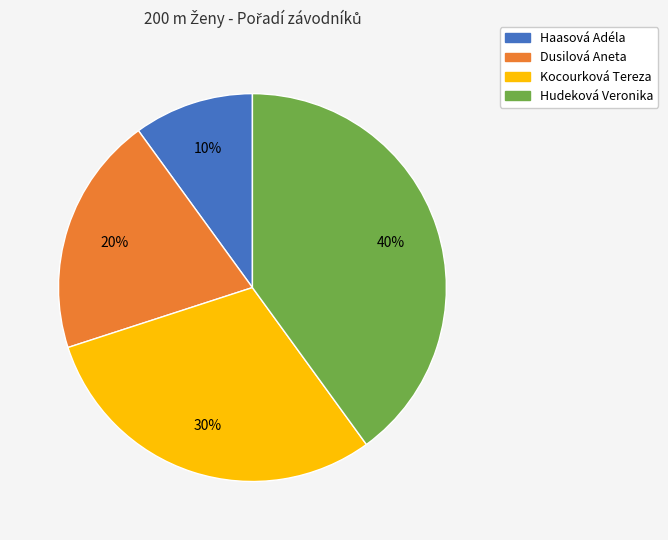

Is Kocourková Tereza the majority of the pie?

No